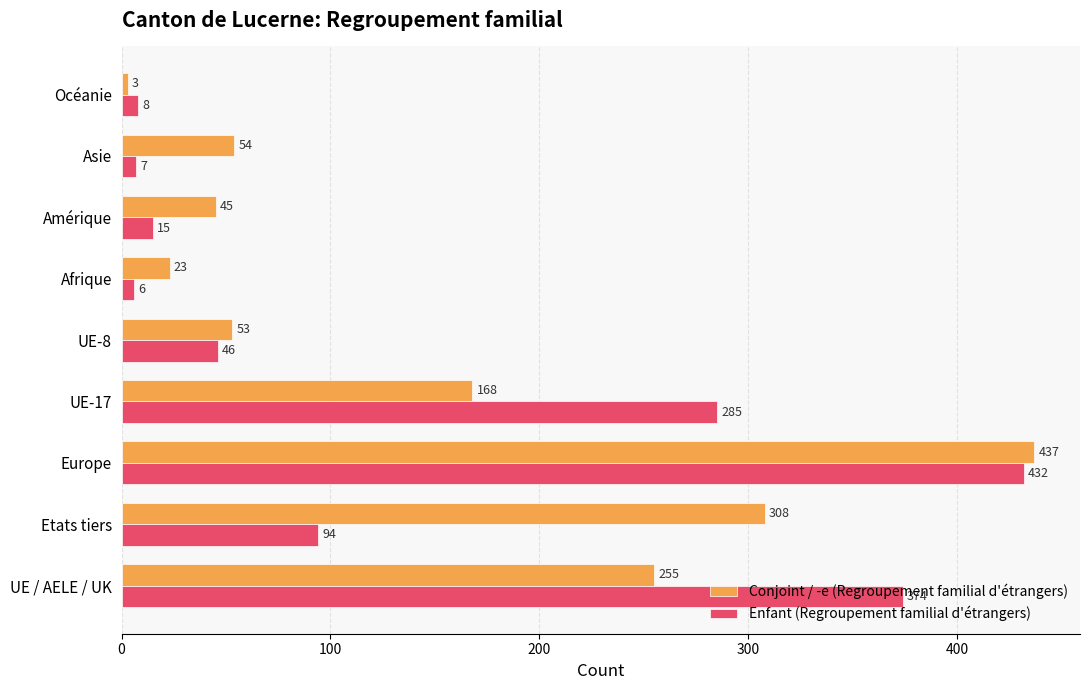

Which series has the widest spread of values?

Conjoint / -e (Regroupement familial d'étrangers)